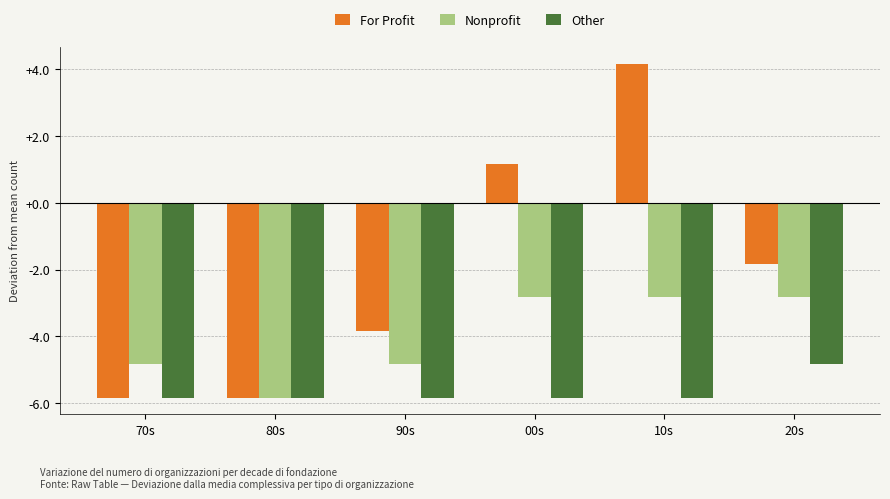

Rank the series at 20s from lowest to highest value.

Other, Nonprofit, For Profit